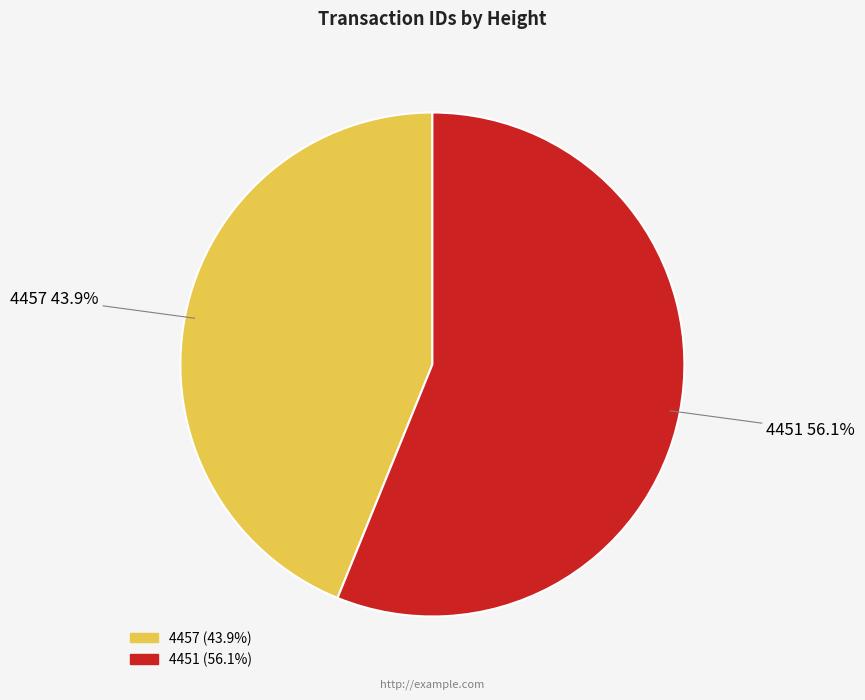

Is it true that 4451 is 68% of the pie?

False